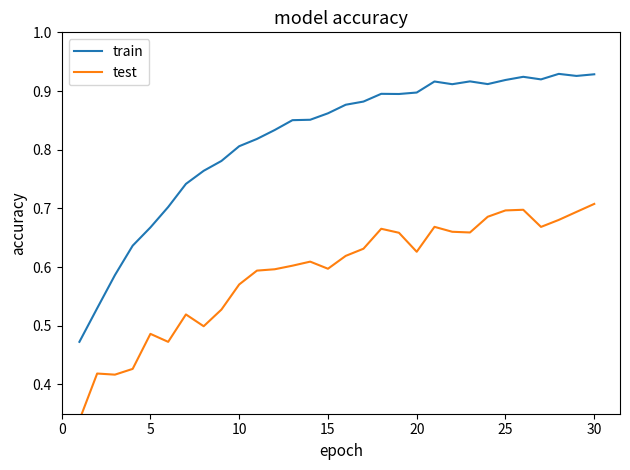

True or false: train has a value of 0.2 at 25.

False